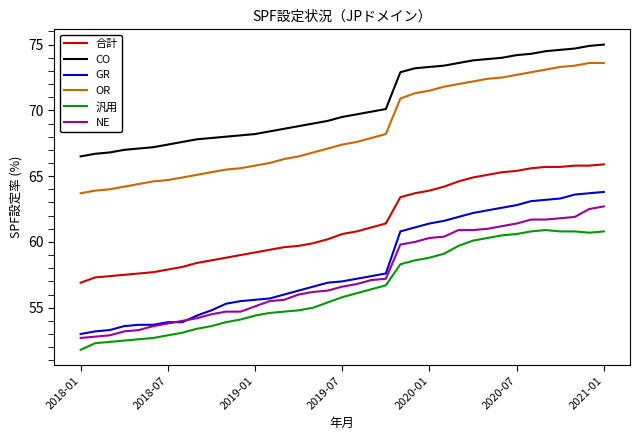

Rank the series by their maximum value, from lowest to highest.

汎用, NE, GR, 合計, OR, CO